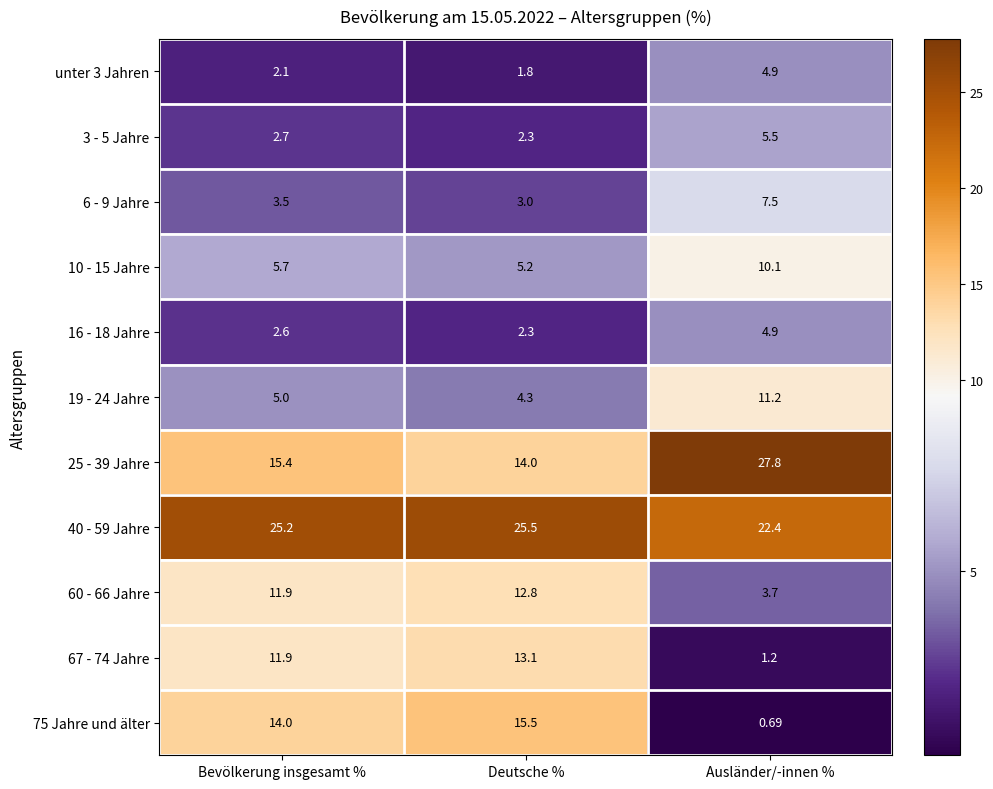

Where does the 67 - 74 Jahre series first go above 11?

Bevölkerung insgesamt %